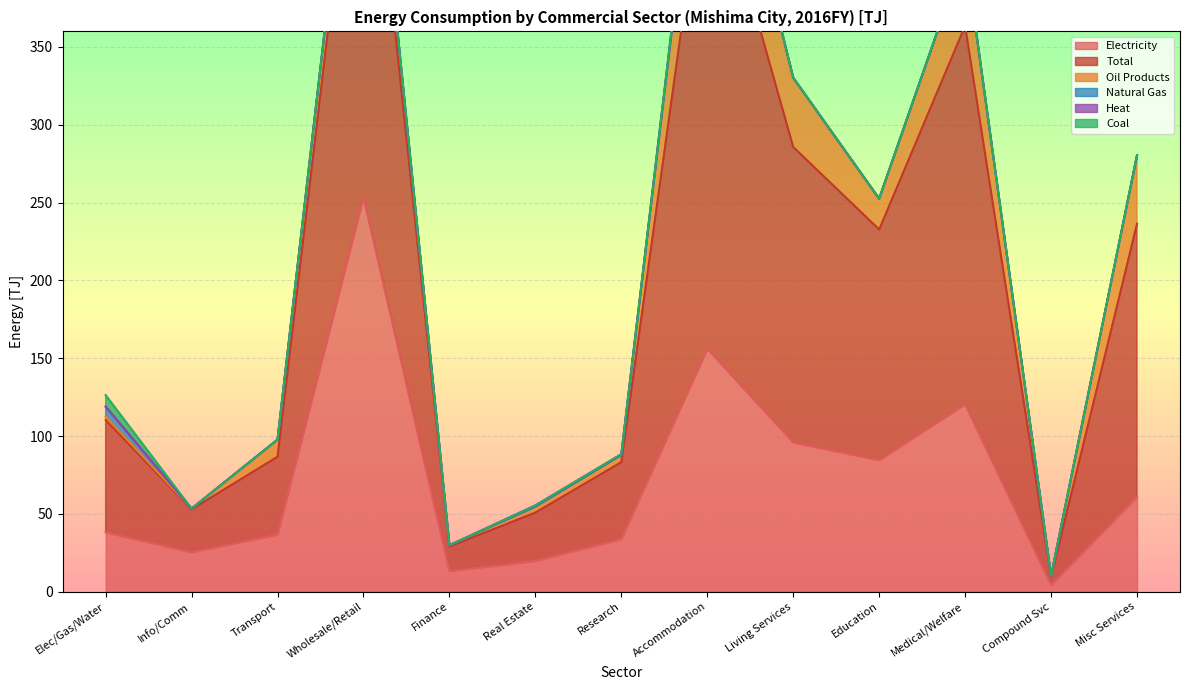

At Scientific Research, list the series in order from largest to smallest.

Total, Electricity, Oil Products, Heat, Natural Gas, Coal